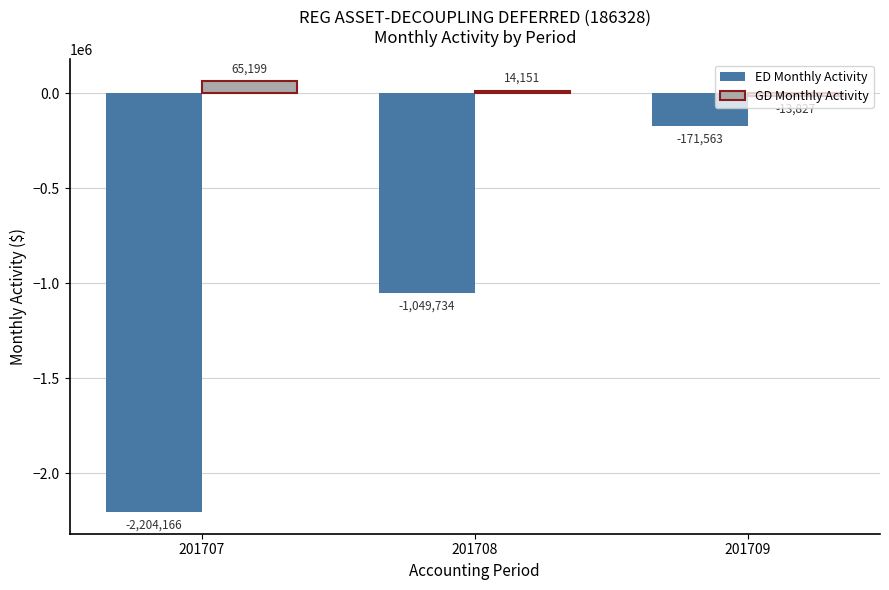

Which category has the highest value across all series?

201707